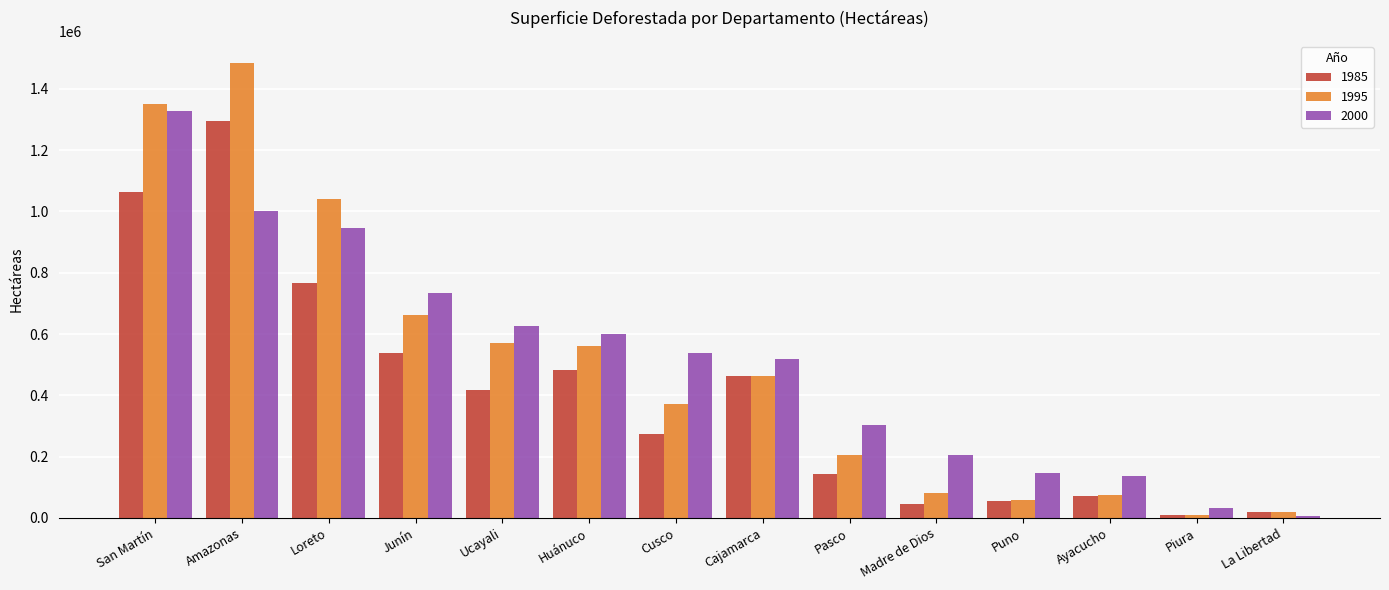

Where does the 1985 series first go above 415908?

San Martín